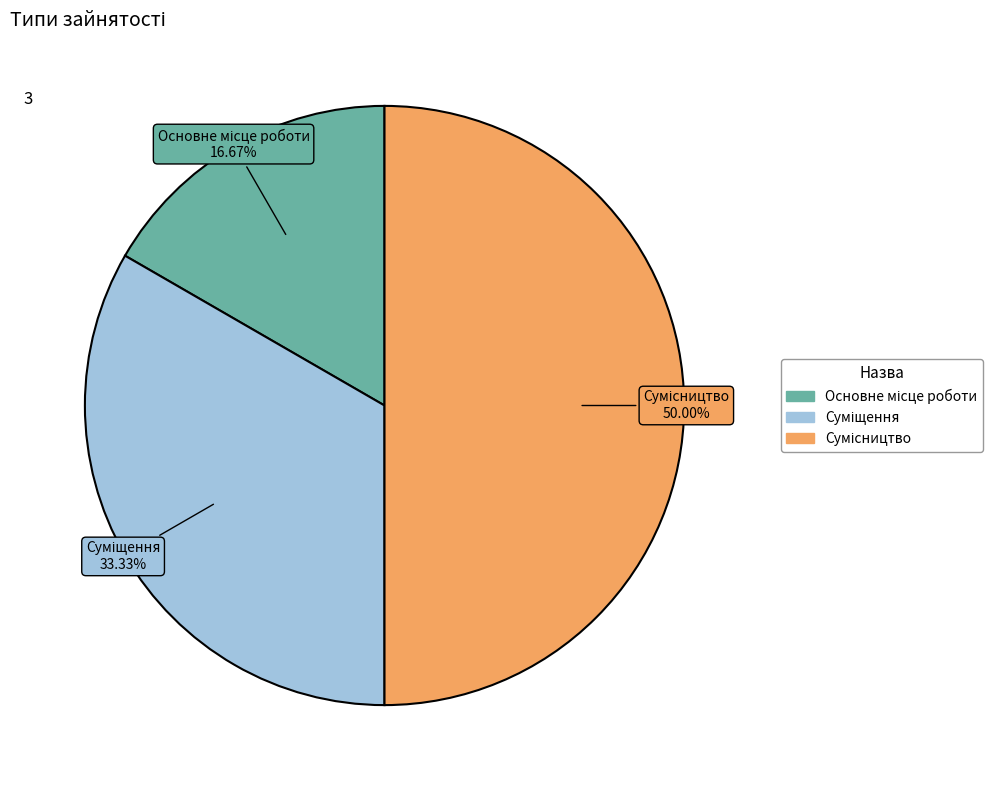

To the nearest percent, what is the combined percentage of Основне місце роботи and Суміщення?

50%